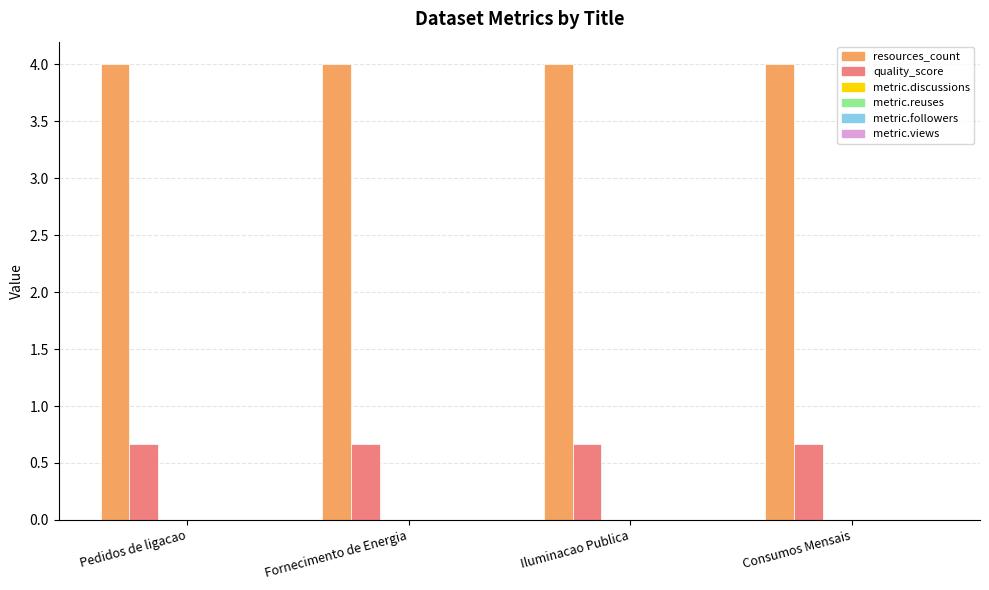

At how many categories does at least one series exceed 2?

4